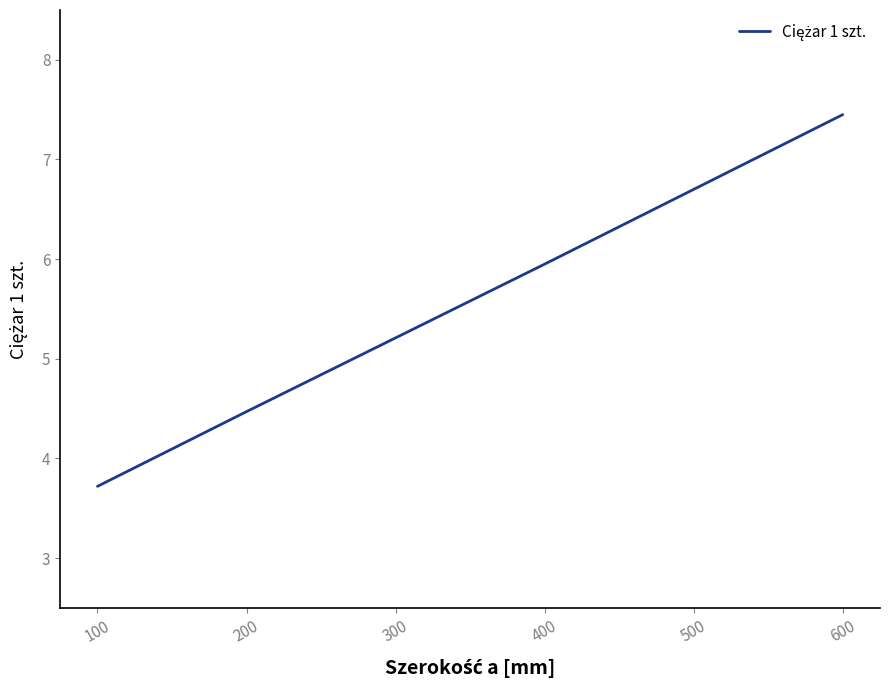

Where is the data nearest to the value 5?

300